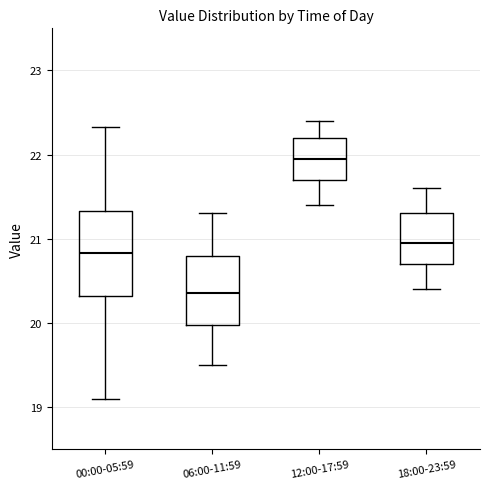

Reading left to right, transcribe this box plot: for each box, give where its median line is, the range the box spans, and where its two whiskers end, as read against the y-axis. The values are not printed on the chart, so give them approximately, as read against the axis.

00:00-05:59: median 20.8, box 20.3 to 21.3, whiskers 19.1 to 22.3
06:00-11:59: median 20.4, box 20.0 to 20.8, whiskers 19.5 to 21.3
12:00-17:59: median 22.0, box 21.7 to 22.2, whiskers 21.4 to 22.4
18:00-23:59: median 21.0, box 20.7 to 21.3, whiskers 20.4 to 21.6